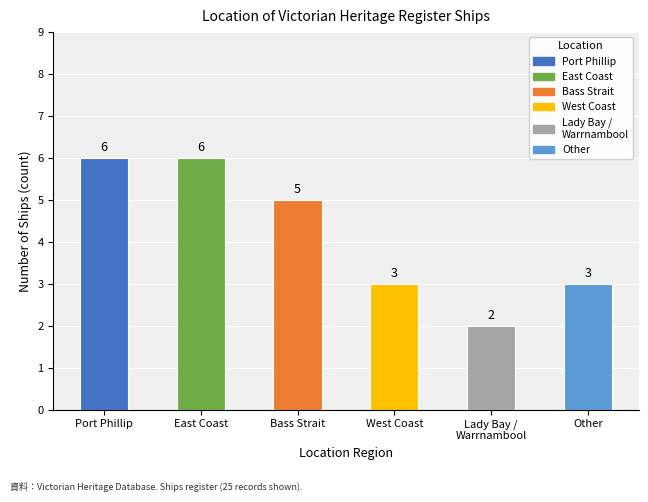

Which label corresponds to the smallest value in the chart?

Lady Bay /
Warrnambool